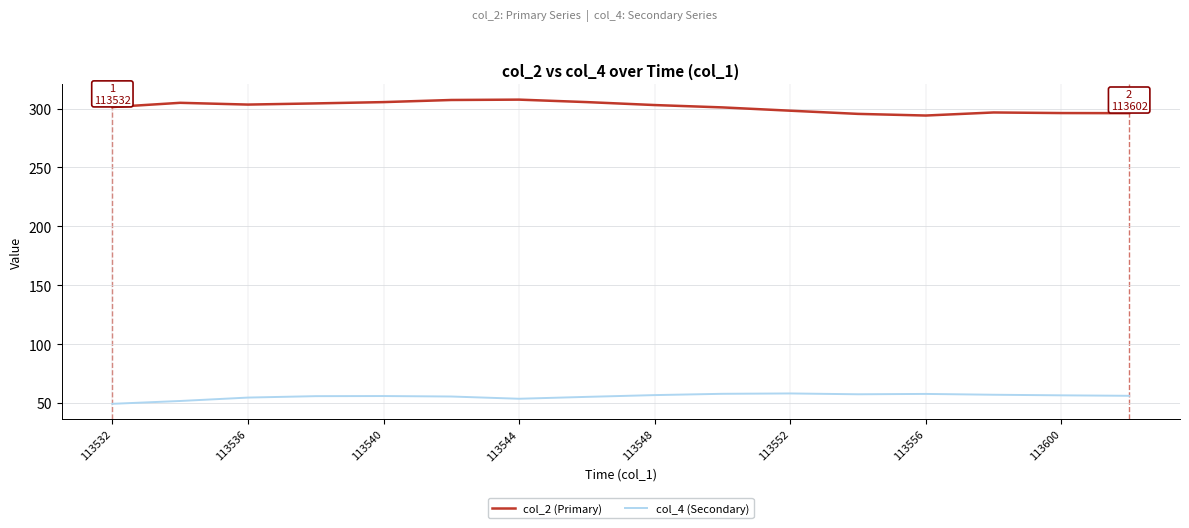

What is the greatest value displayed?

307.6